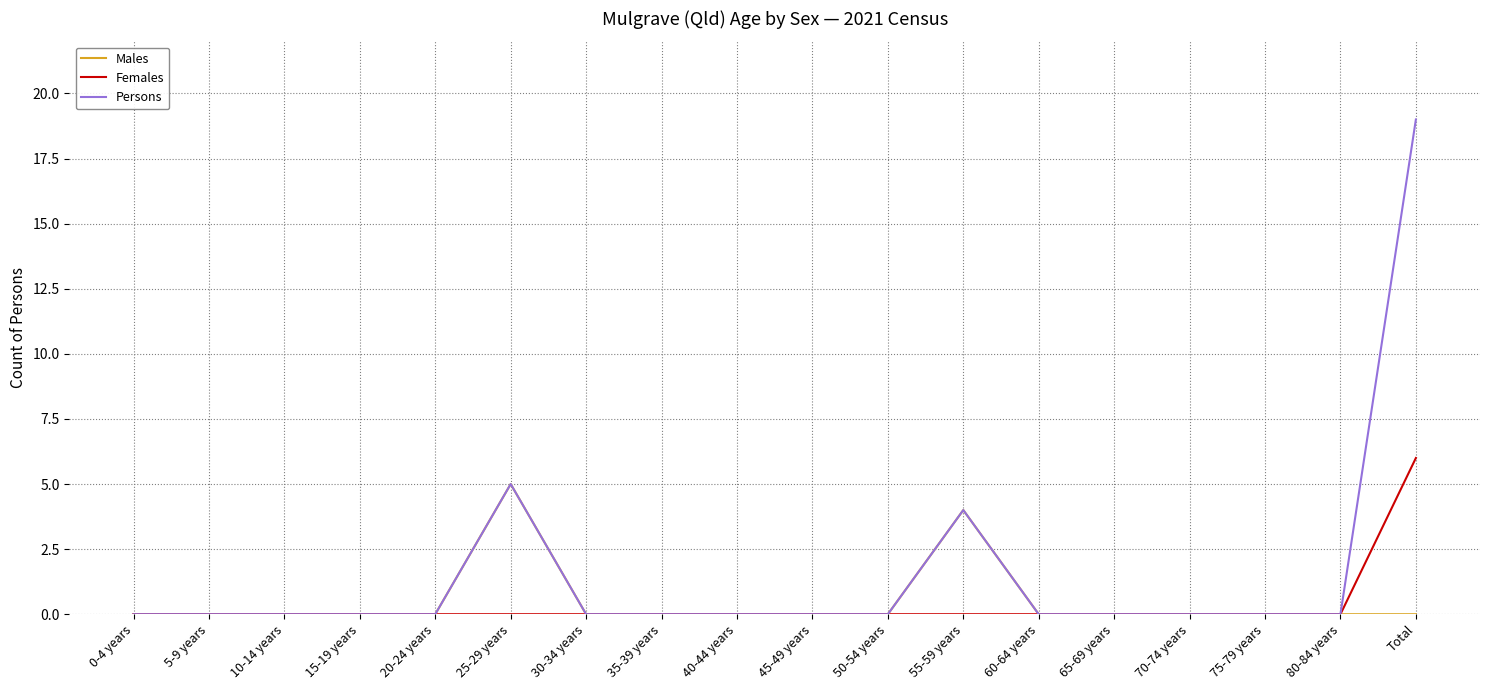

What position from the left is 0-4 years?

1